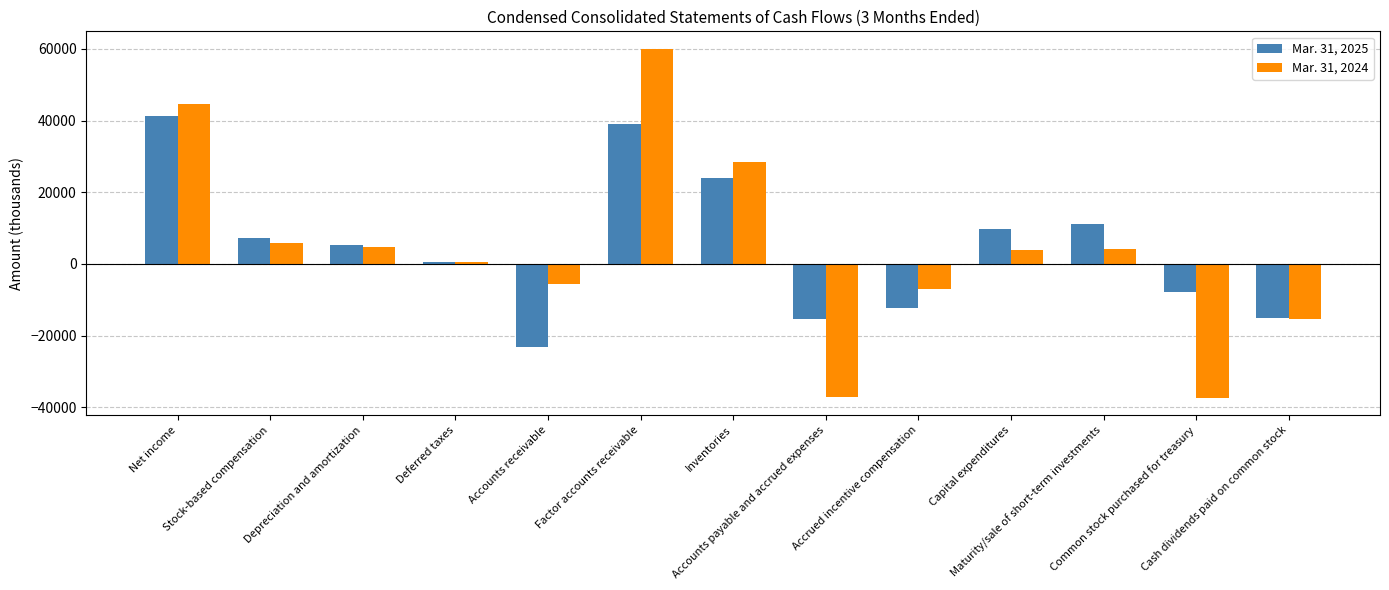

What is the difference between the second highest and second lowest values in the Mar. 31, 2025 series?

54345